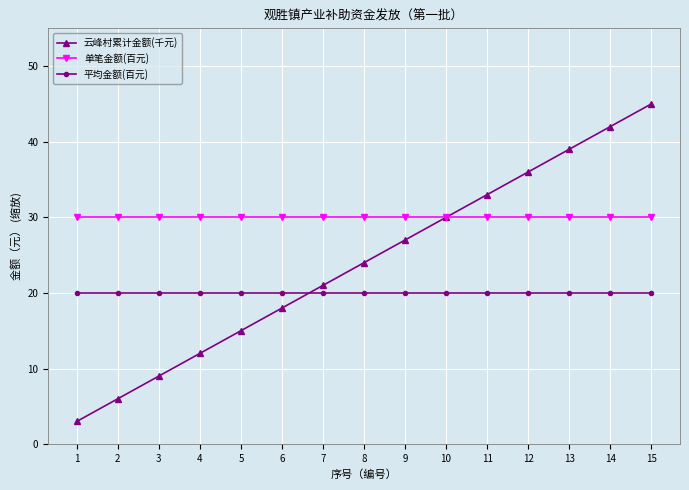

List the series in order of their peak value, highest first.

云峰村累计金额(千元), 单笔金额(百元), 平均金额(百元)